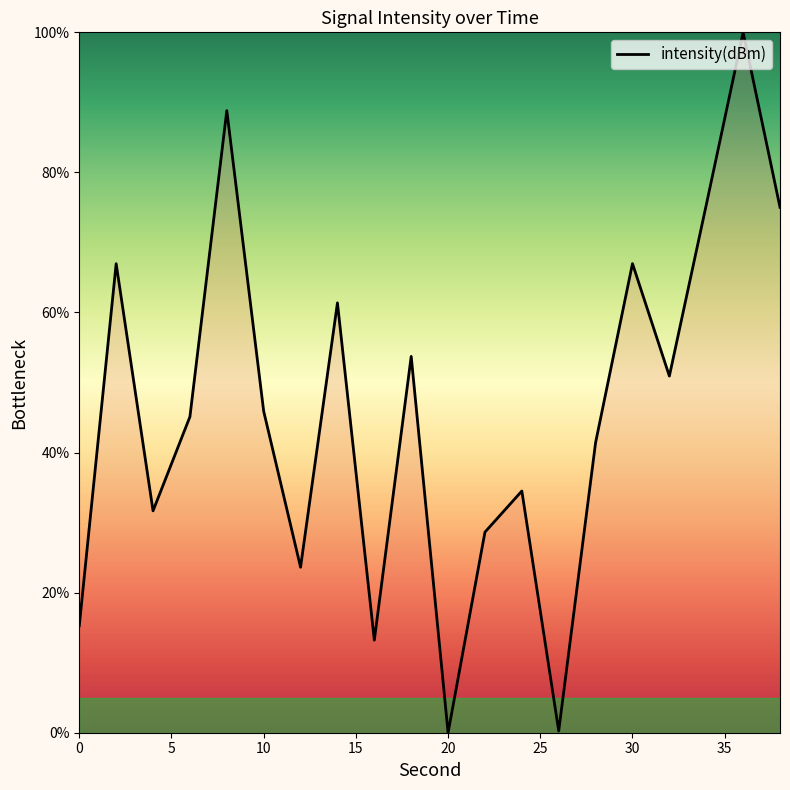

What is the sum of all values?

918.8